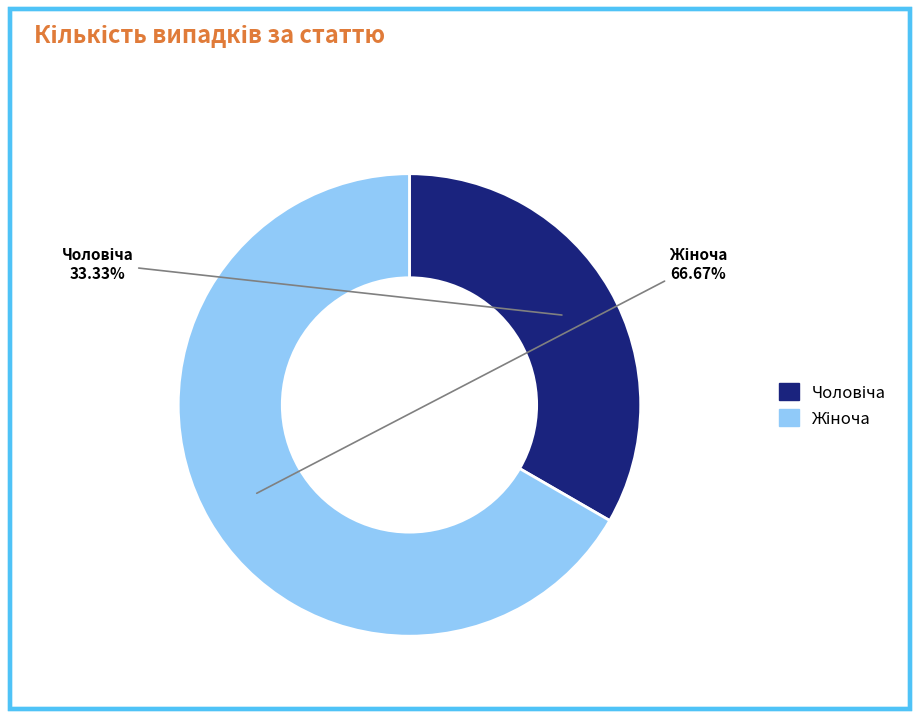

Does any single category account for the majority?

Yes